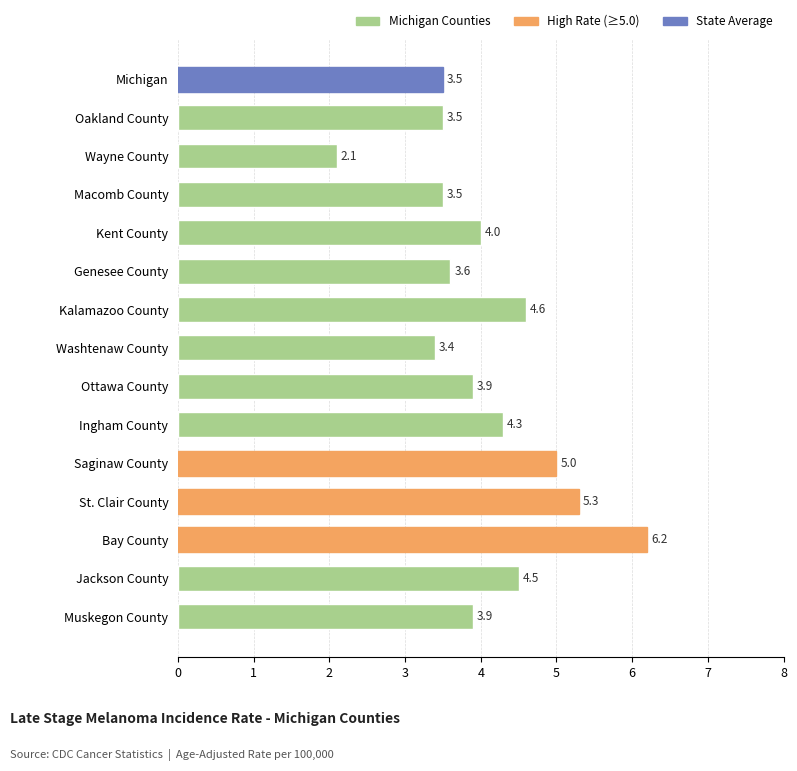

What is the minimum value shown in the chart?

2.1